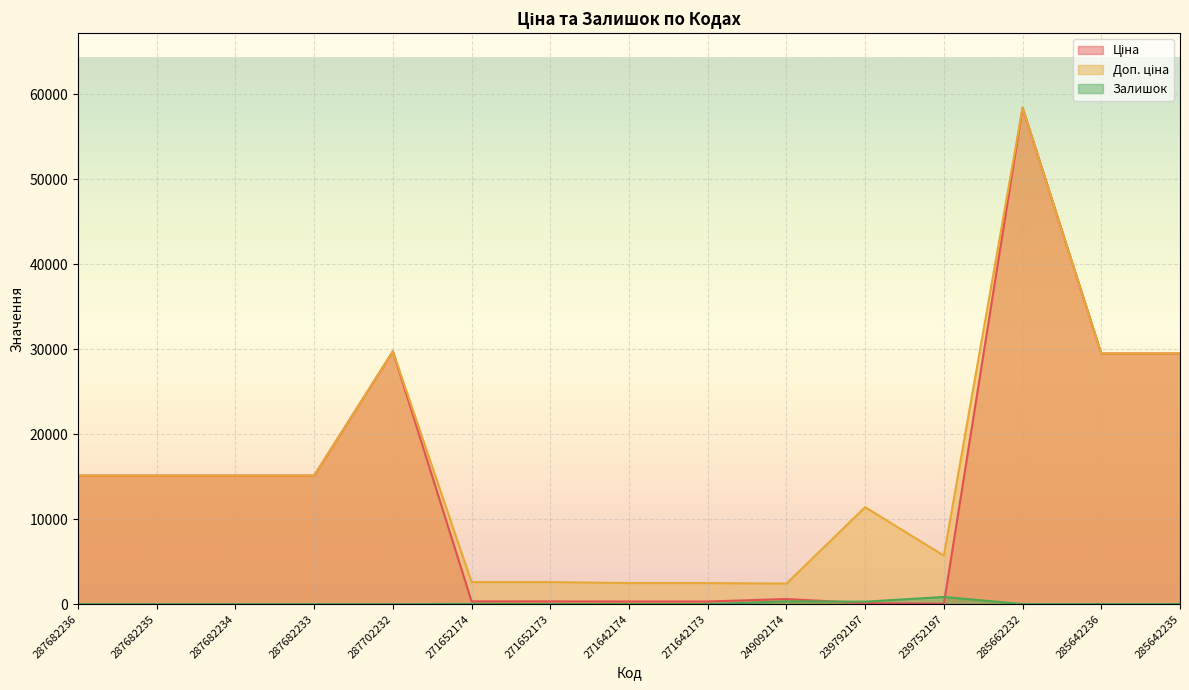

Is the value of Залишок at 287682235 greater than the value of Доп. ціна at 285642236?

No